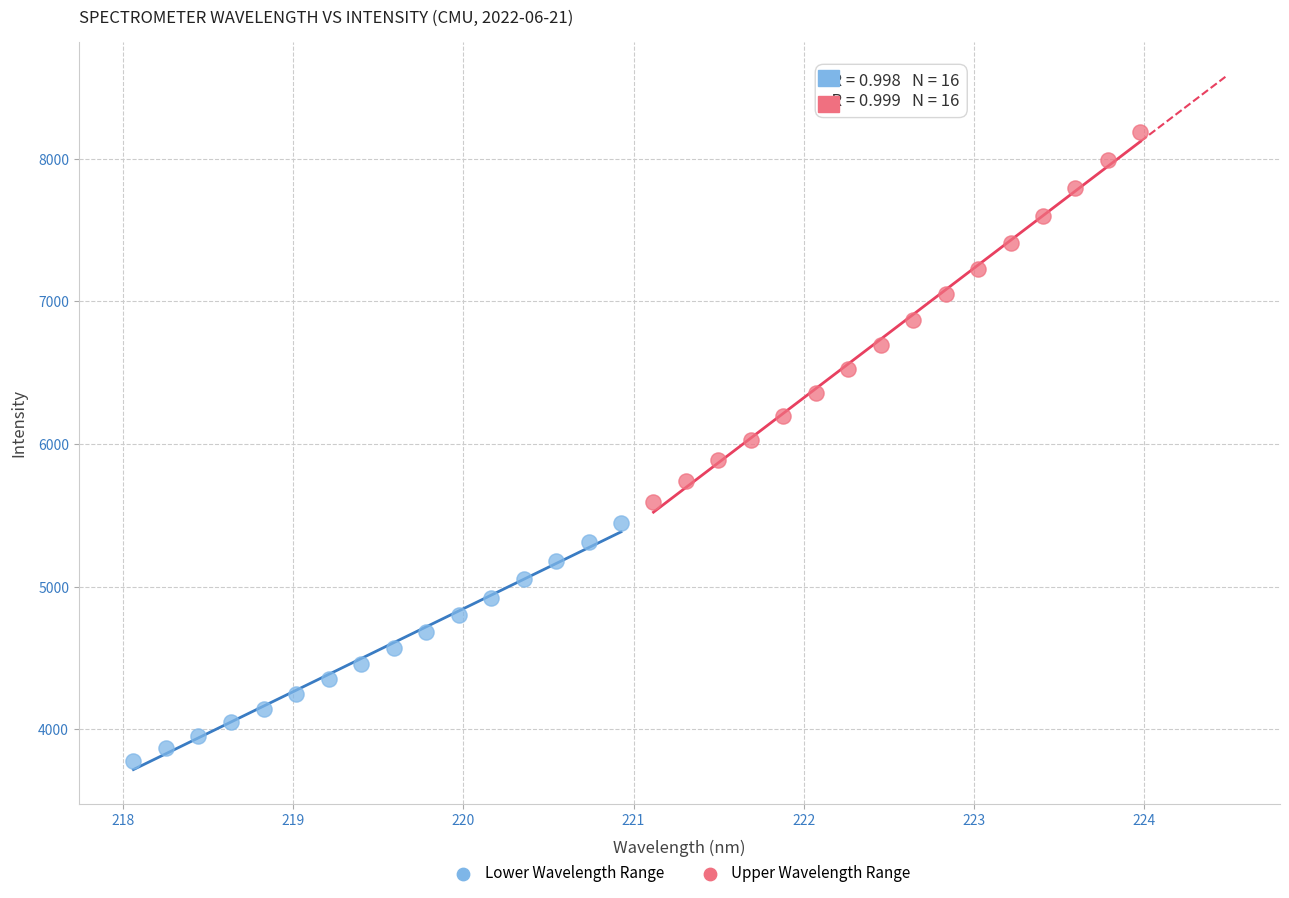

Which series has the largest Y range (max minus min)?

Upper Wavelength Range